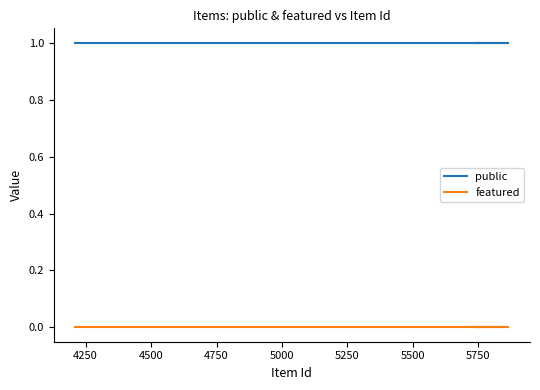

True or false: public and featured cross at least once.

False